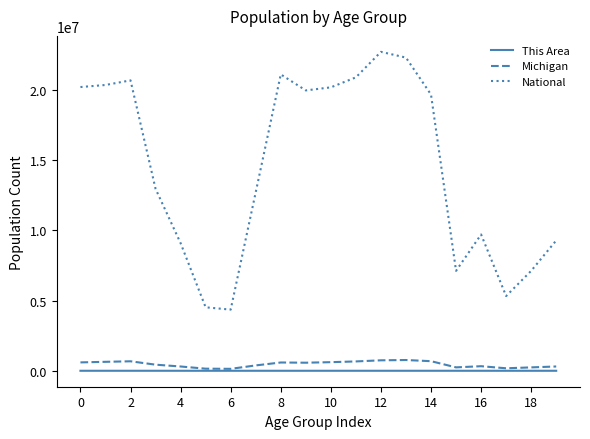

Which series has the largest total across all categories?

National